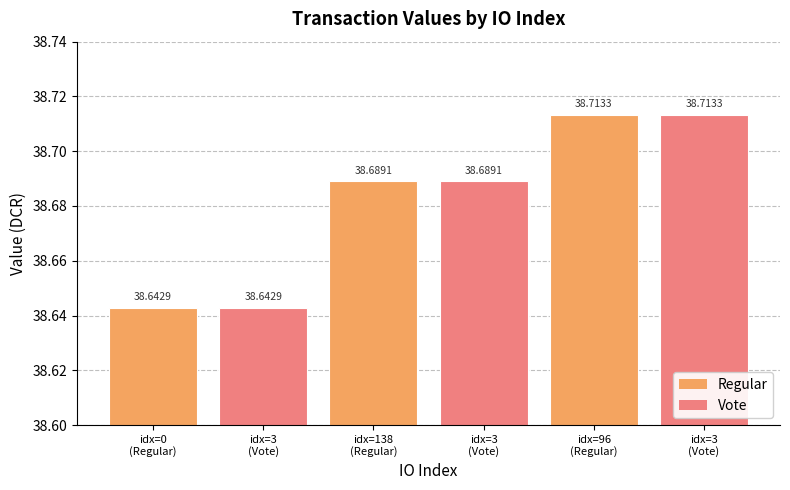

How many bars are there in total?

6